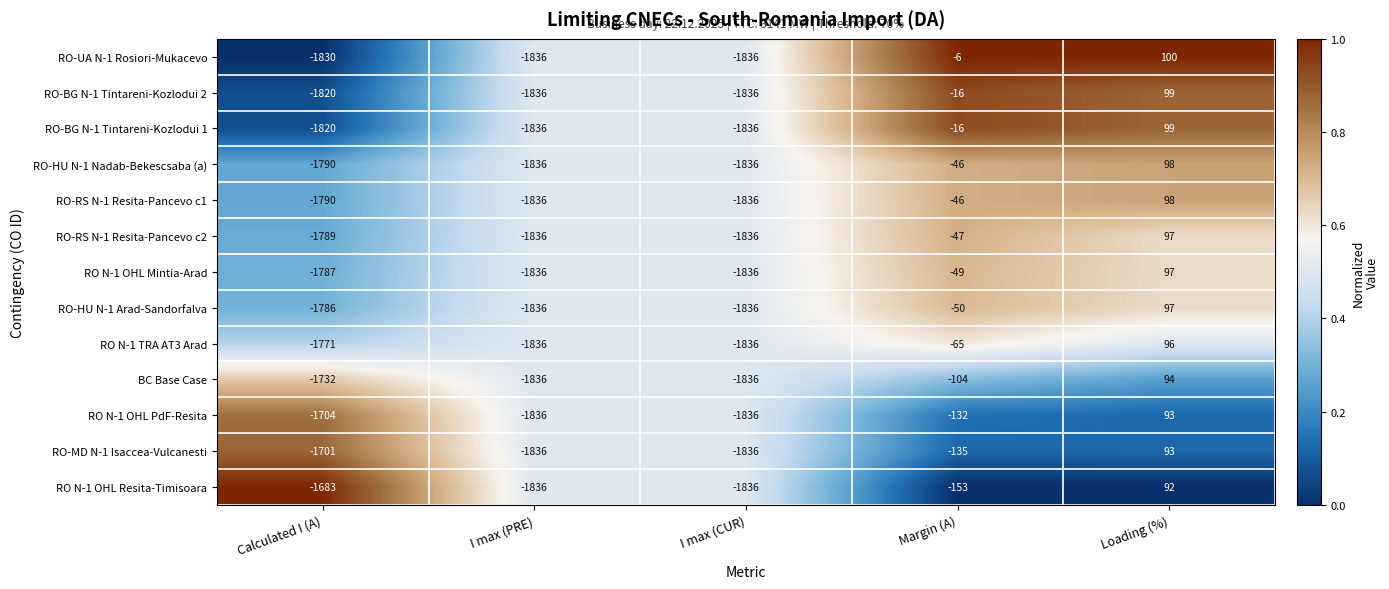

At how many categories does at least one series exceed 0?

1